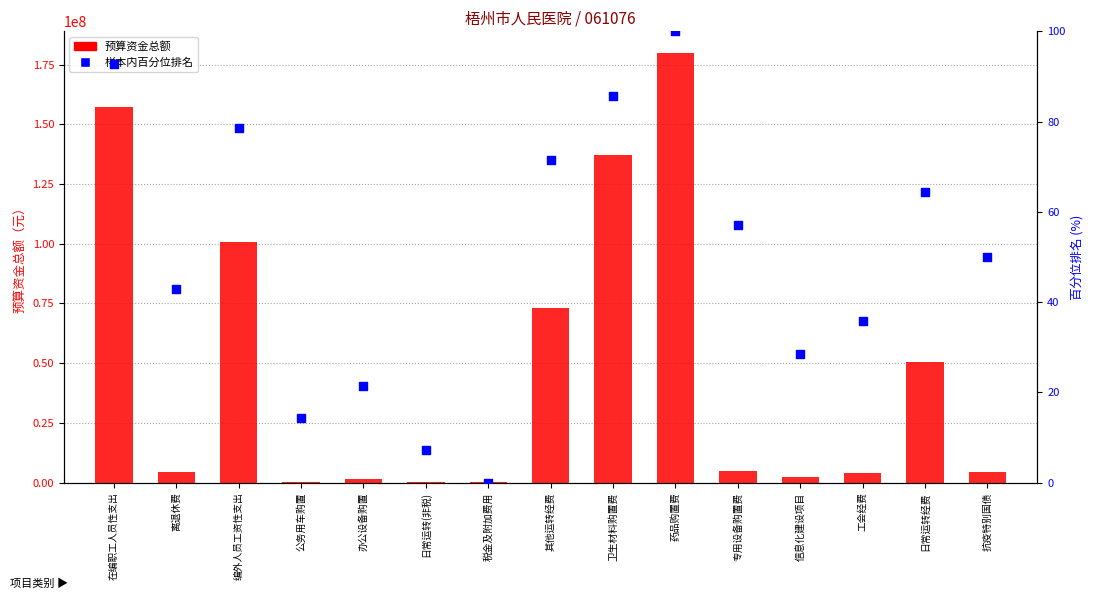

Which series reaches the maximum Y coordinate?

预算资金总额